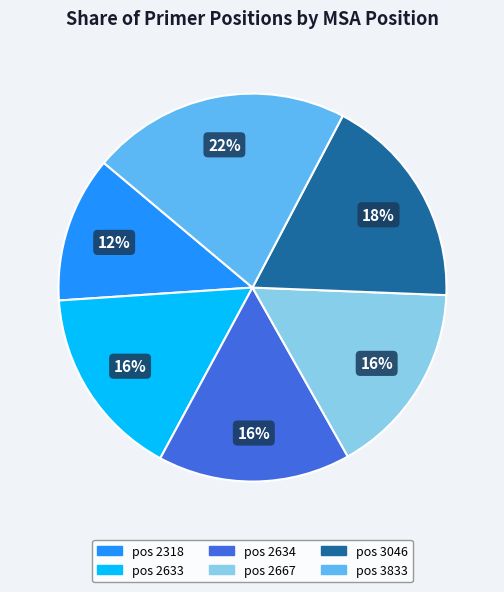

Is there a majority slice in this chart?

No